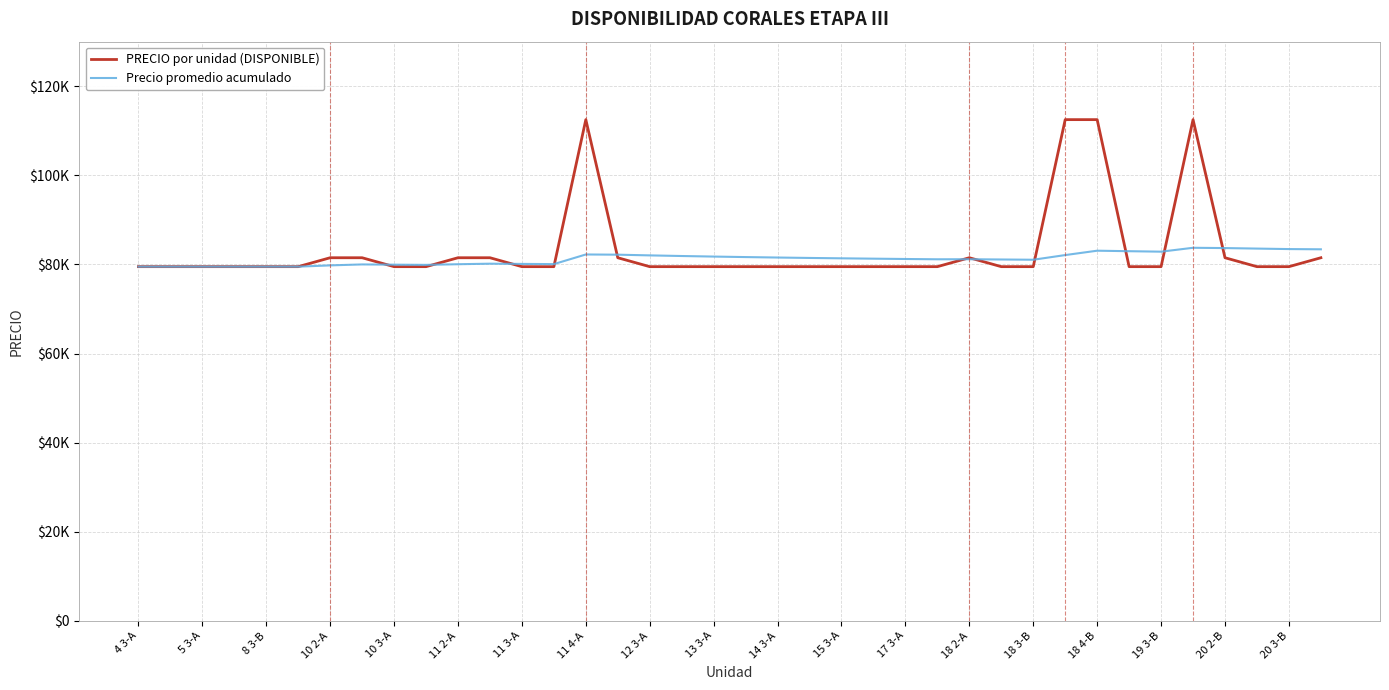

What are all the series names shown in the legend?

PRECIO por unidad (DISPONIBLE), Precio promedio acumulado